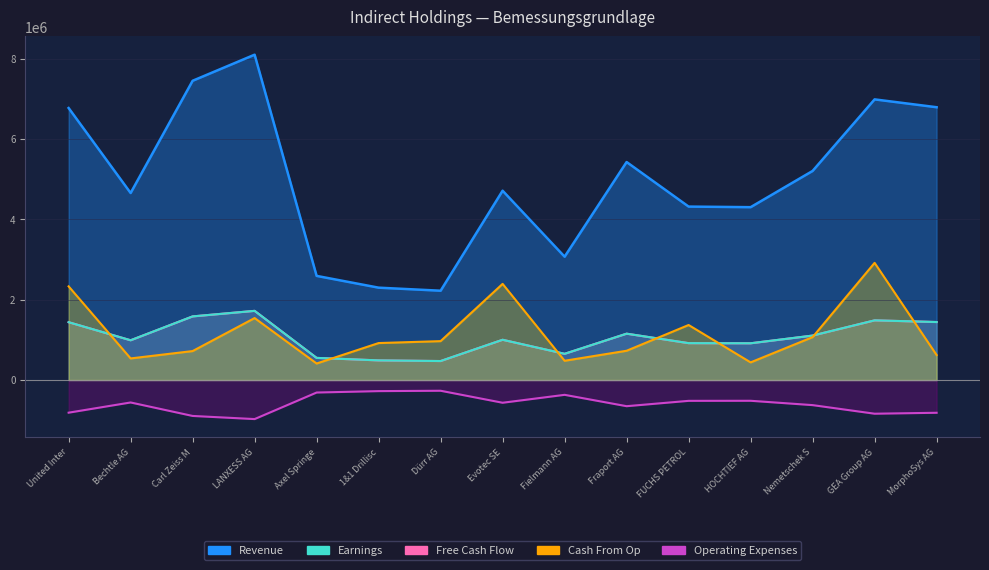

What position from the right is Dürr AG?

9